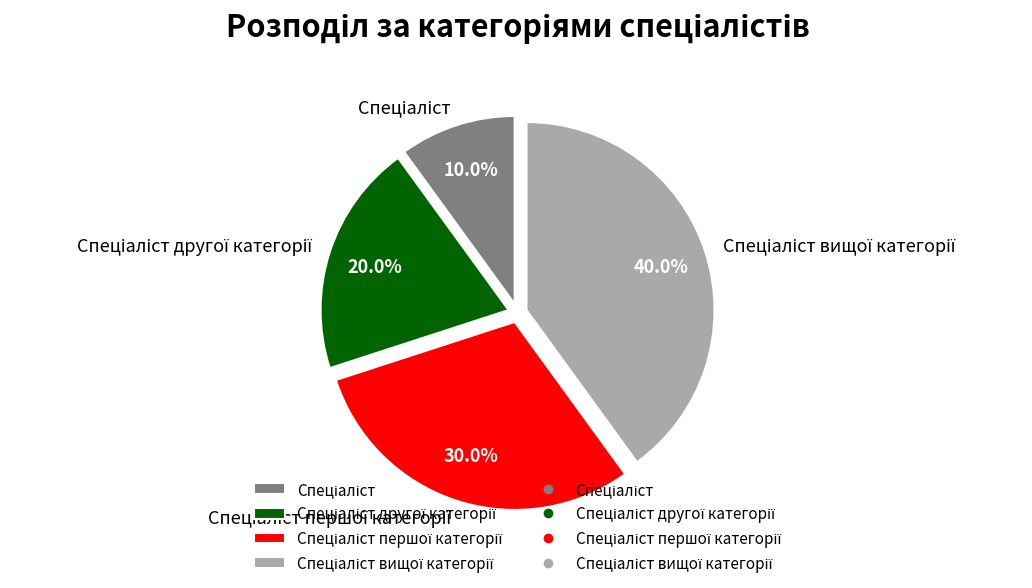

Is there any slice that represents more than half of the pie?

No